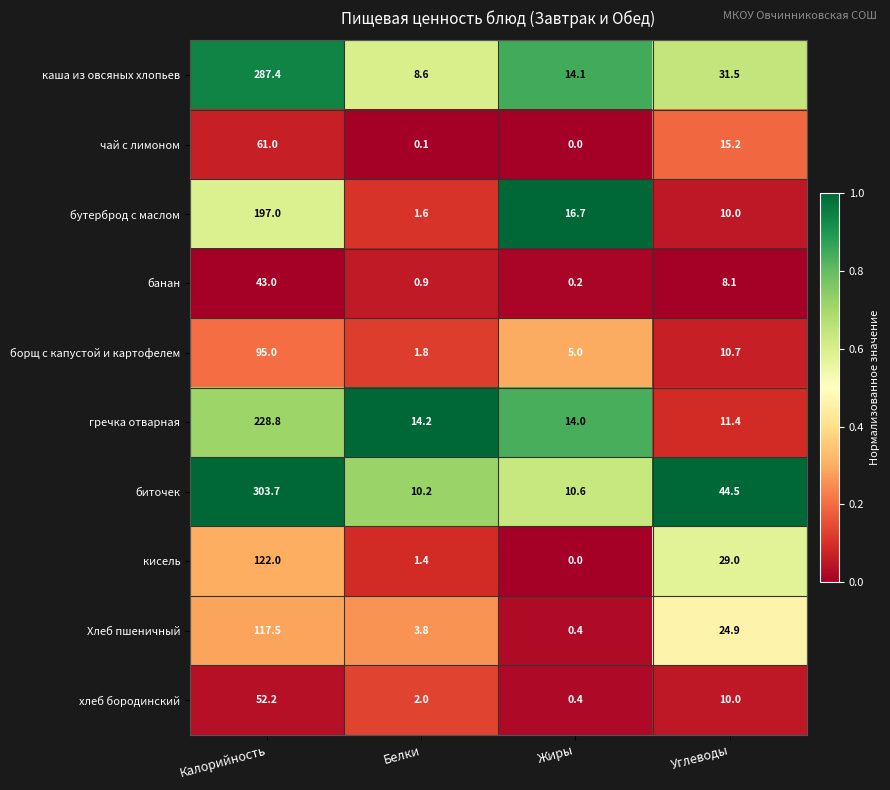

The борщ с капустой и картофелем series shows 6.9 at Углеводы. True or false?

False